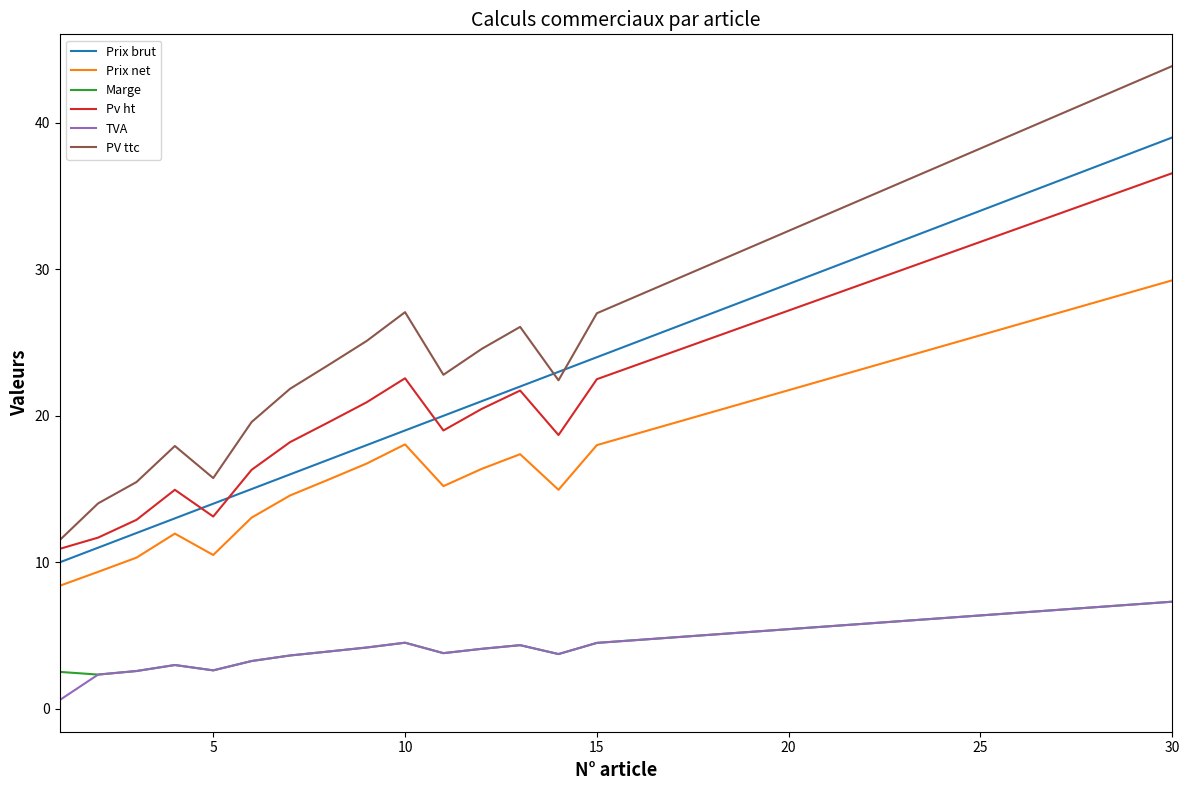

True or false: Marge and Pv ht cross at least once.

False